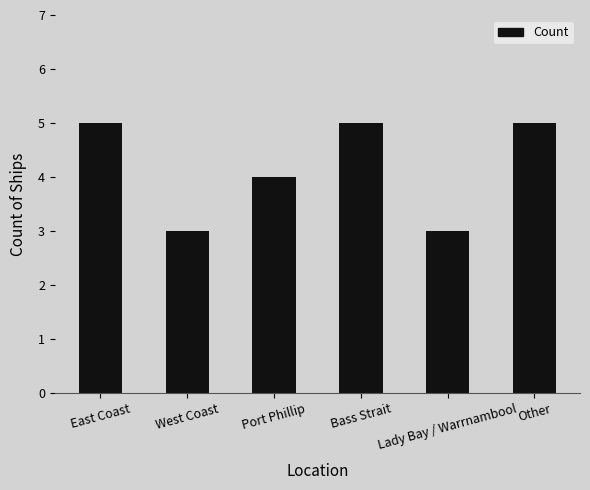

What is the sum of the values at East Coast and West Coast?

8